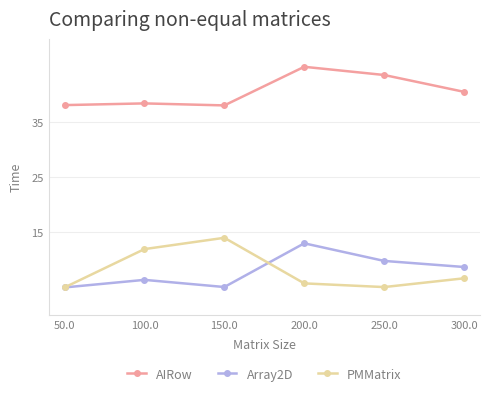

The value of Array2D at 250.0 is 9.8. True or false?

True